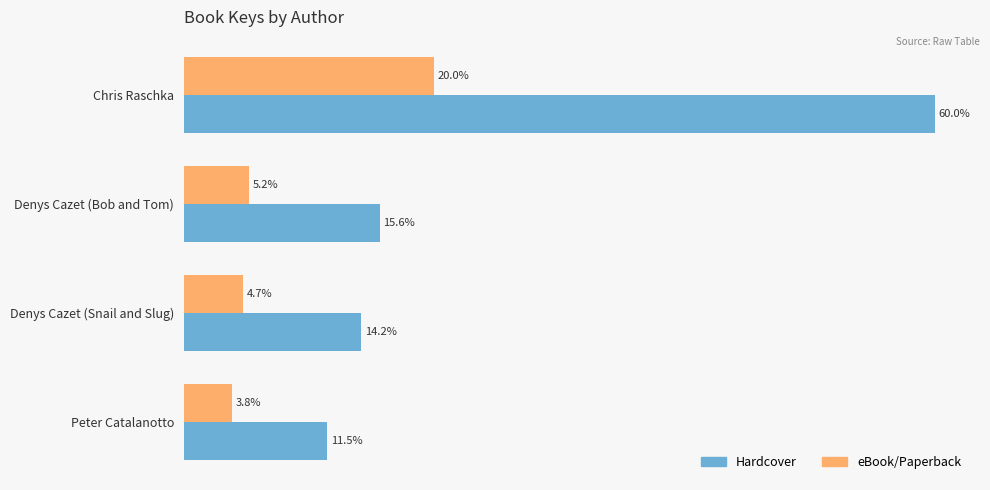

Which series has the largest total across all categories?

Hardcover